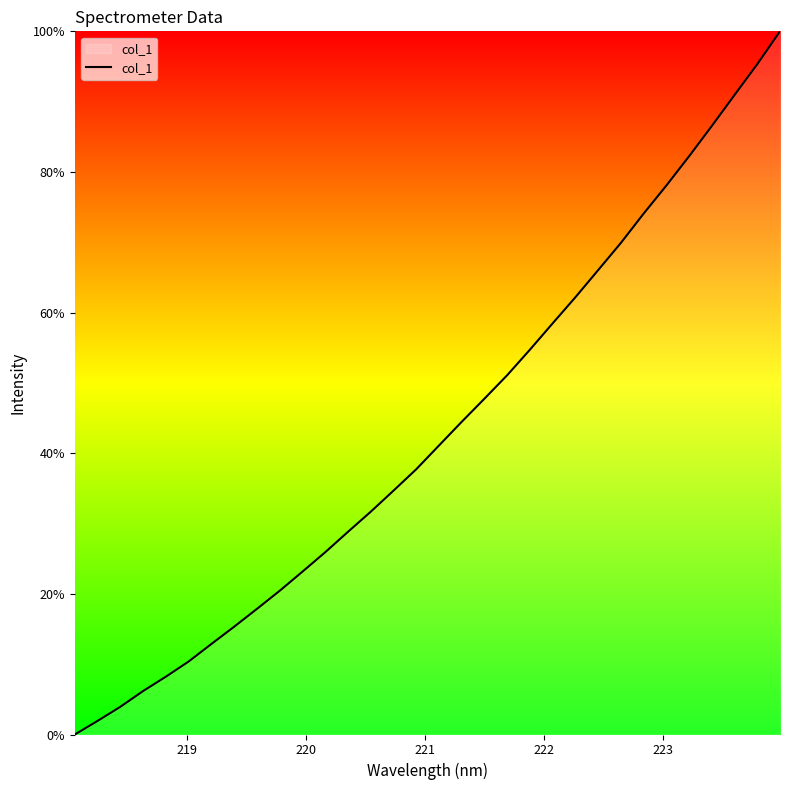

What is the difference between the maximum and minimum values?

100.0